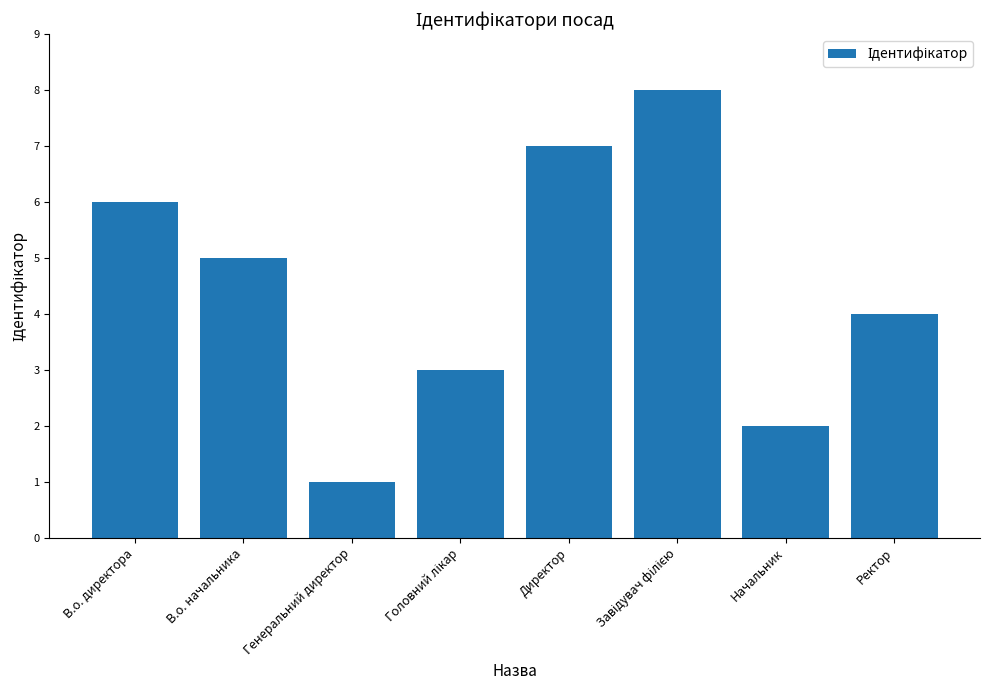

At which label is the value closest to 4?

Ректор